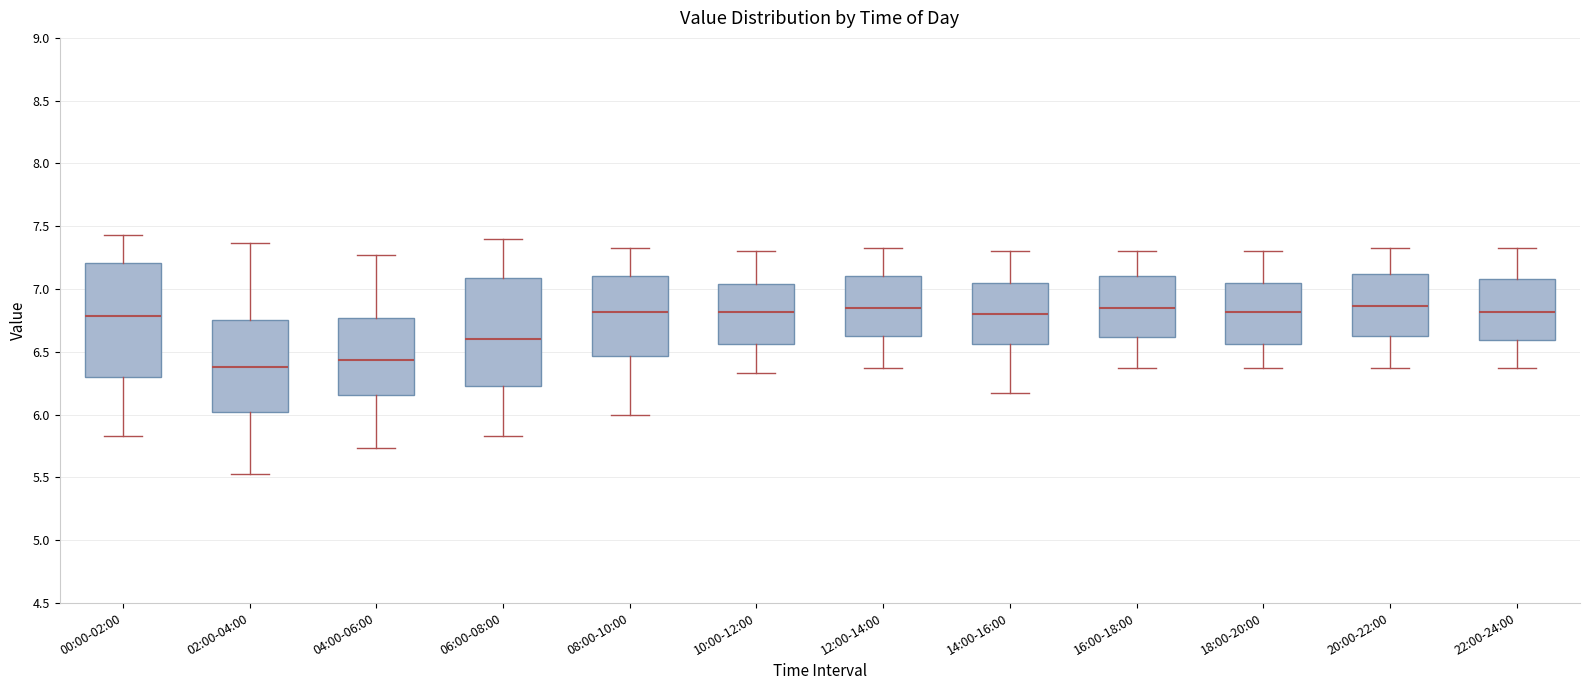

Which box is the tallest, from its lower edge to its upper edge?

00:00-02:00